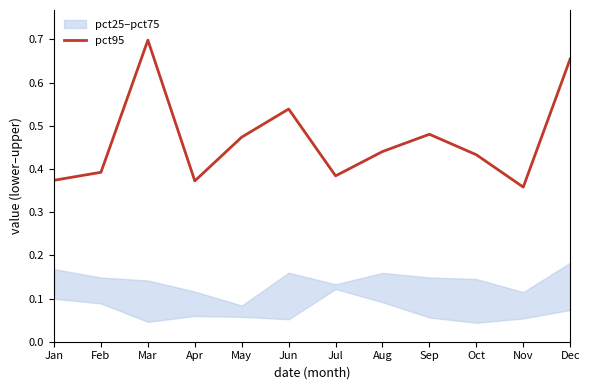

Reading left to right, extract all data points from this chart.

0.4	0.4	0.7	0.4	0.5	0.5	0.4	0.4	0.5	0.4	0.4	0.7